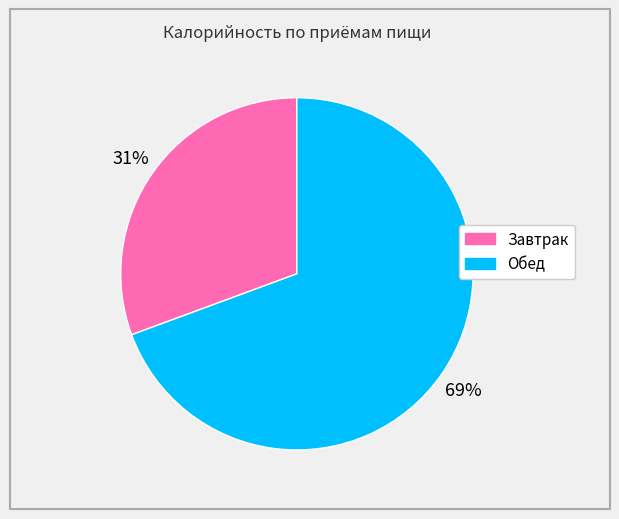

To the nearest percent, what is the average slice percentage?

50%